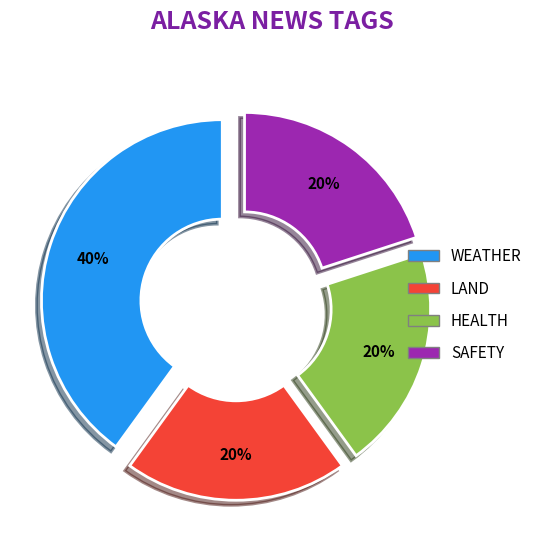

What is the largest slice in the pie chart?

WEATHER